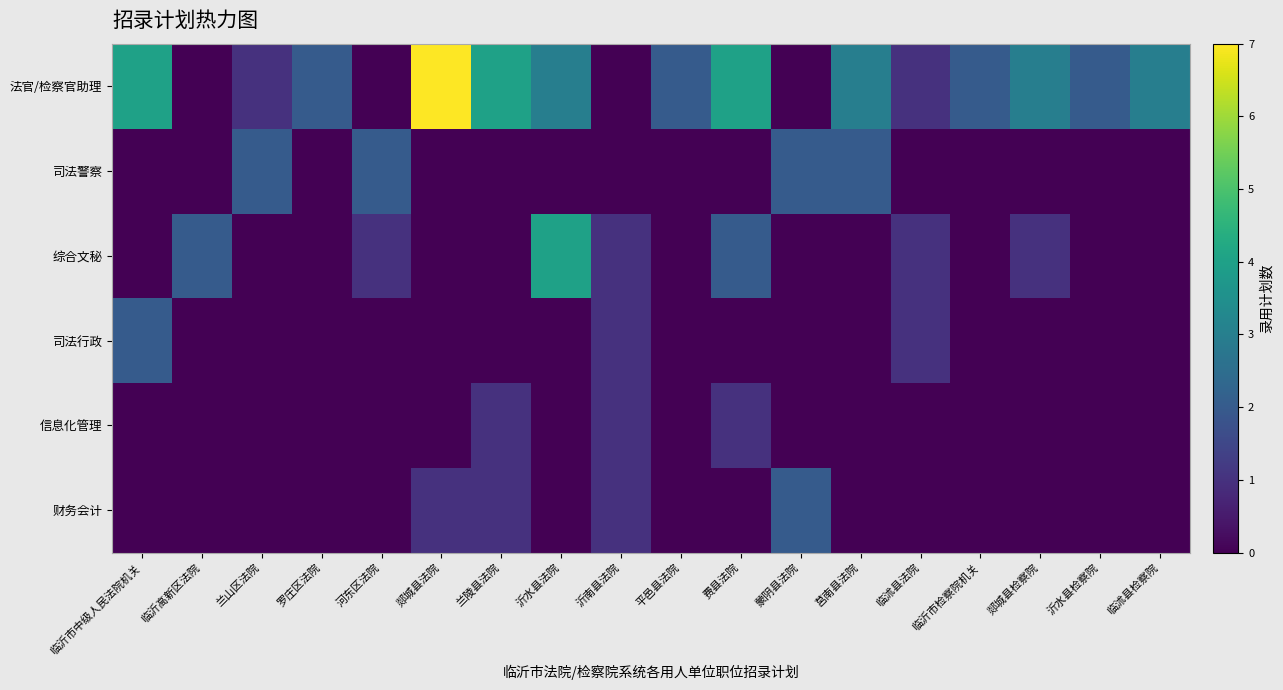

List the series in order of their peak value, lowest first.

信息化管理, 司法警察, 司法行政, 财务会计, 综合文秘, 法官/检察官助理